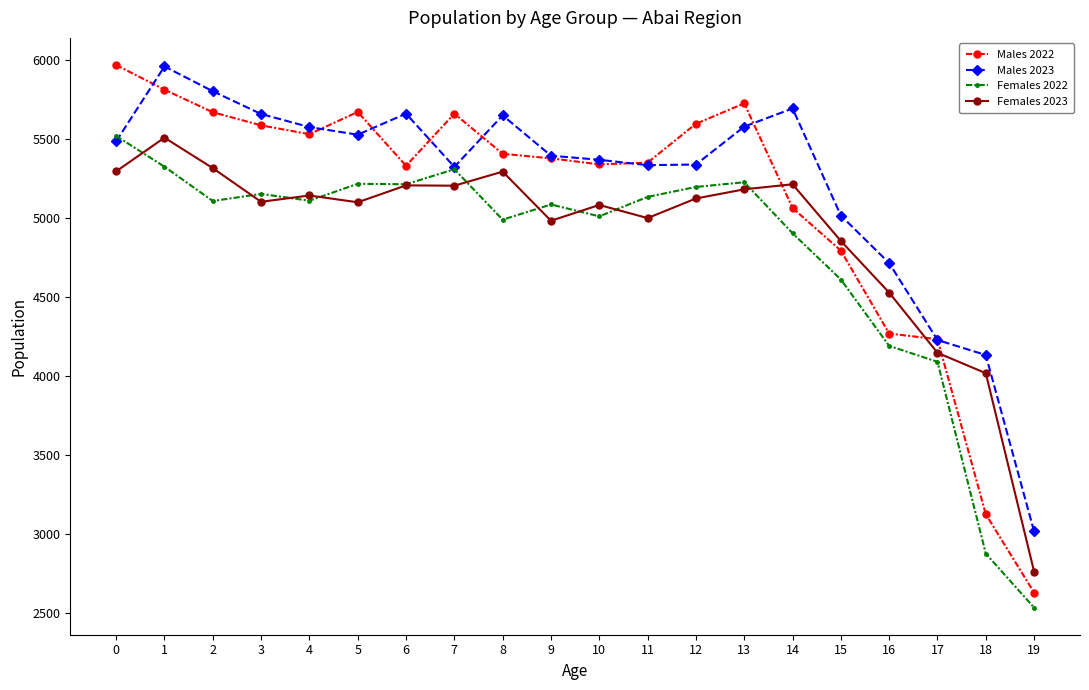

What are all the series names shown in the legend?

Males 2022, Males 2023, Females 2022, Females 2023